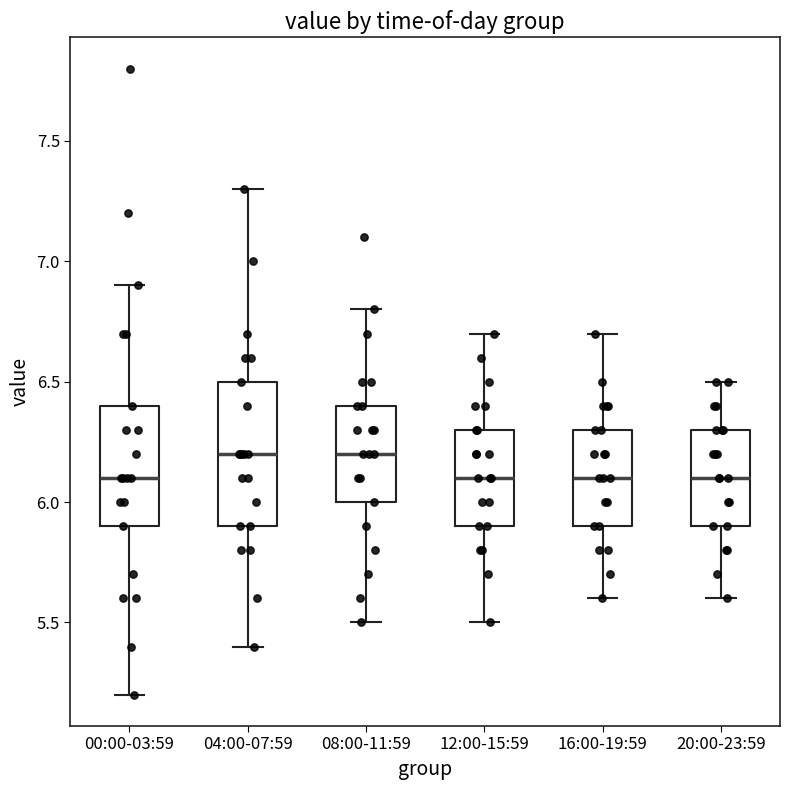

Reading left to right, read every box against the y-axis: the position of its median line, the range the box covers, and the ends of its whiskers. The values are not printed on the chart, so give them approximately, as read against the axis.

00:00-03:59: median 6.1, box 5.9 to 6.4, whiskers 5.2 to 6.9
04:00-07:59: median 6.2, box 5.9 to 6.5, whiskers 5.4 to 7.3
08:00-11:59: median 6.2, box 6.0 to 6.4, whiskers 5.5 to 6.8
12:00-15:59: median 6.1, box 5.9 to 6.3, whiskers 5.5 to 6.7
16:00-19:59: median 6.1, box 5.9 to 6.3, whiskers 5.6 to 6.7
20:00-23:59: median 6.1, box 5.9 to 6.3, whiskers 5.6 to 6.5